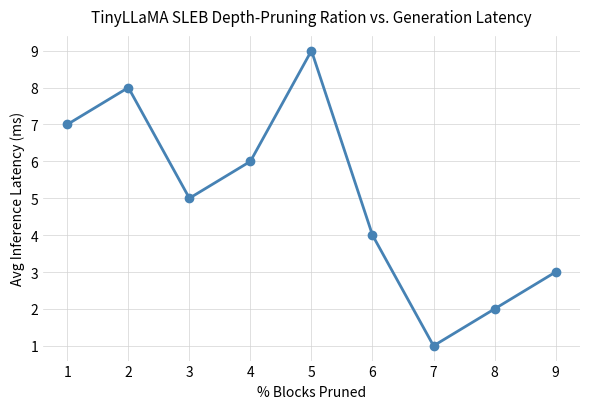

Which has a higher value, 2 or 6?

2